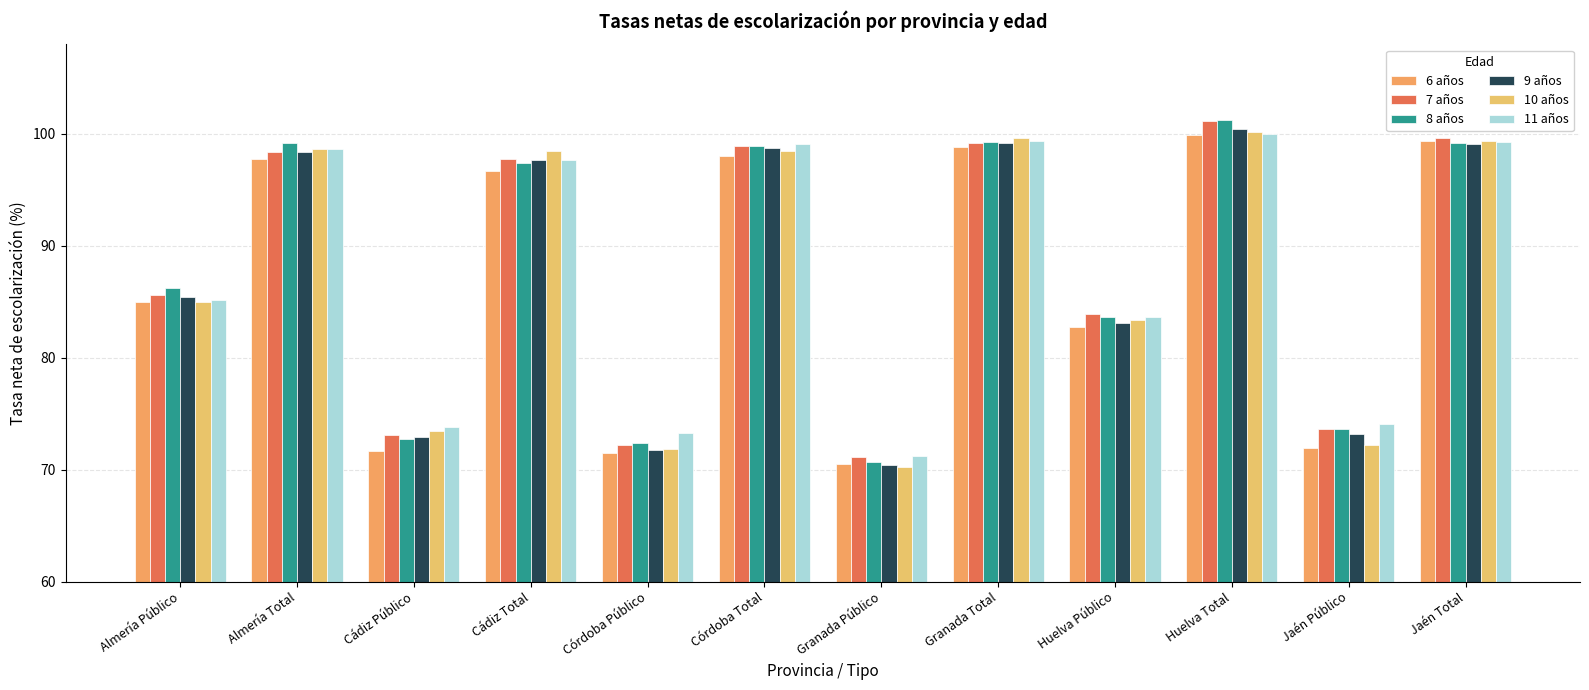

What is the label of the 6th bar from the left?

Córdoba Total